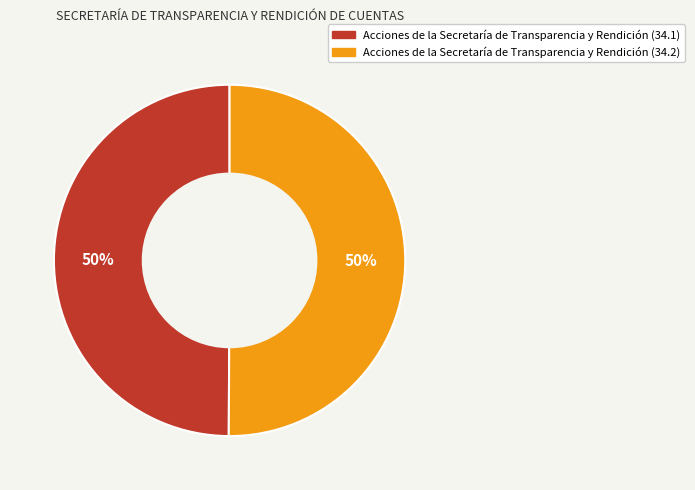

To the nearest percent, what portion does Acciones de la Secretaría de Transparencia y Rendición (34.1) represent?

50%